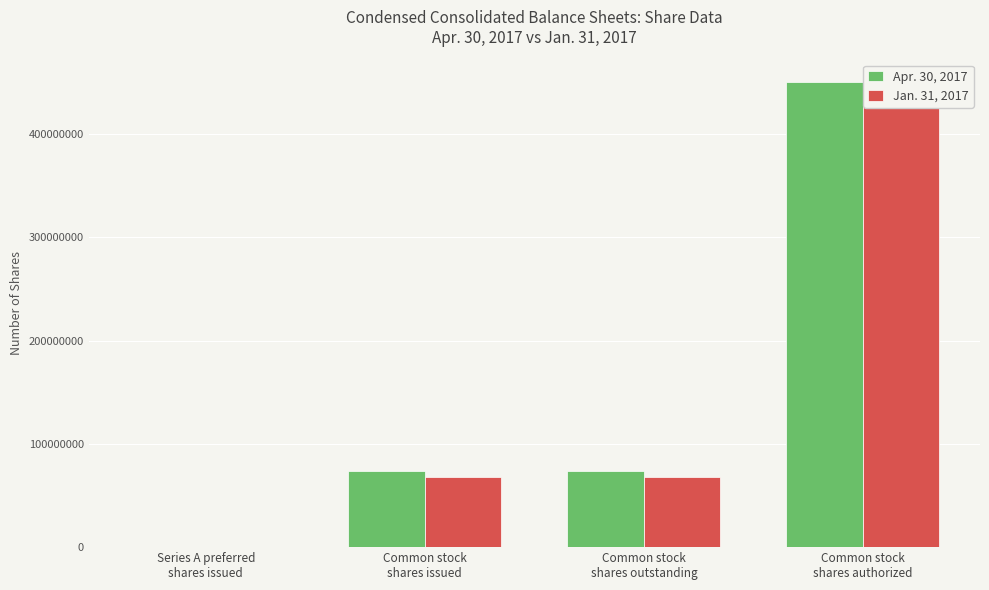

How many groups of bars are there?

4